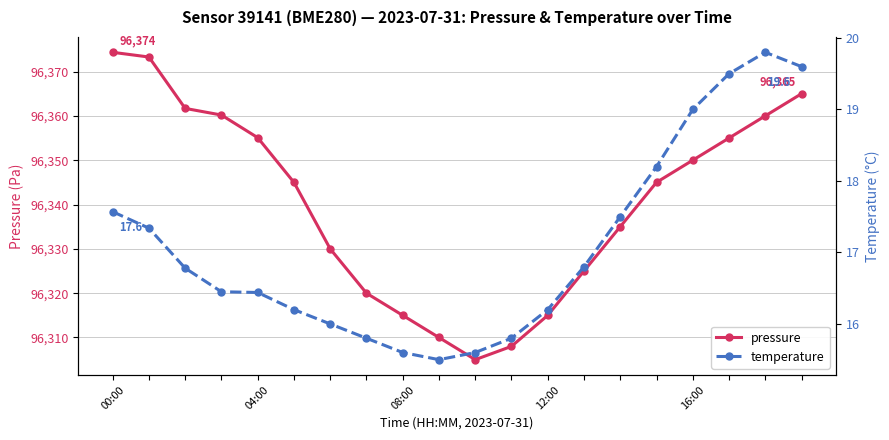

Is the value of pressure at 08:00 greater than the value of temperature at 6?

Yes